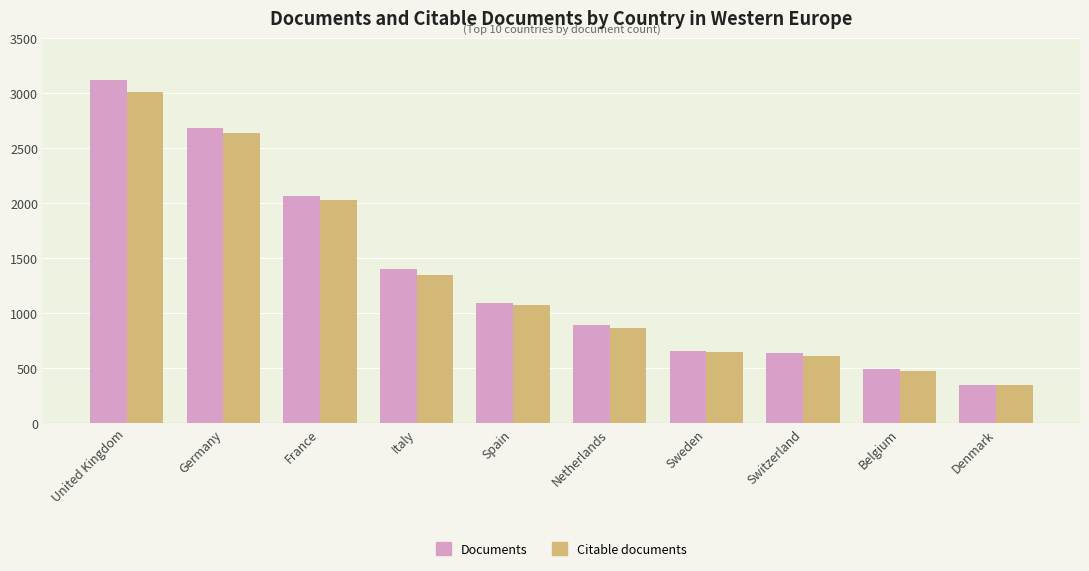

What is the difference between the Citable documents values at Germany and Spain?

1564